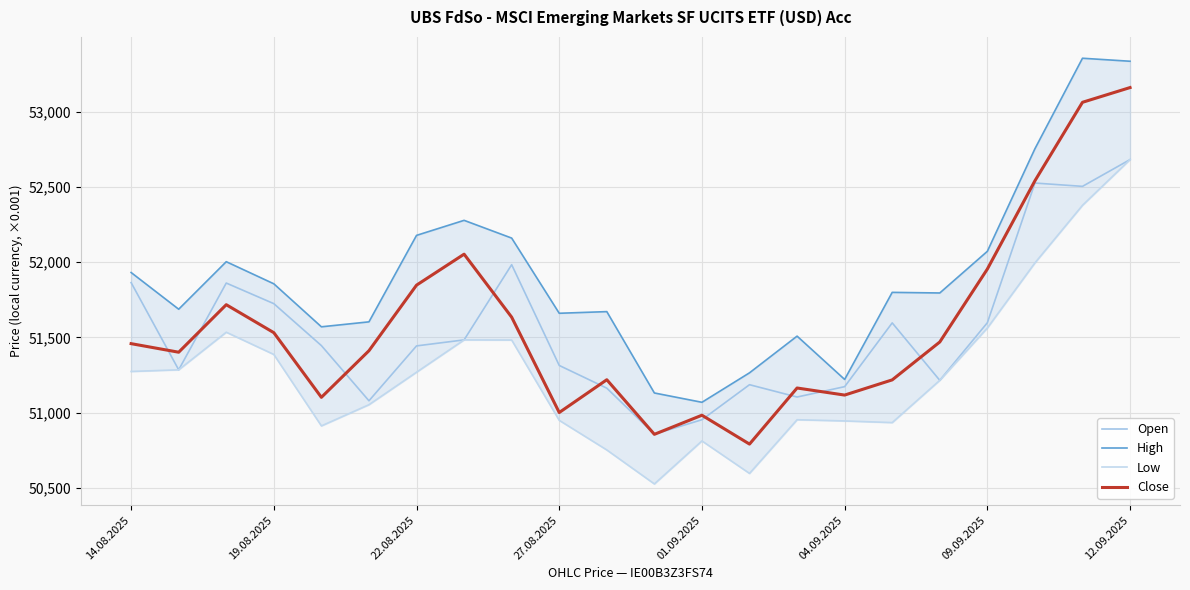

What is the average value of the Open series?

51547